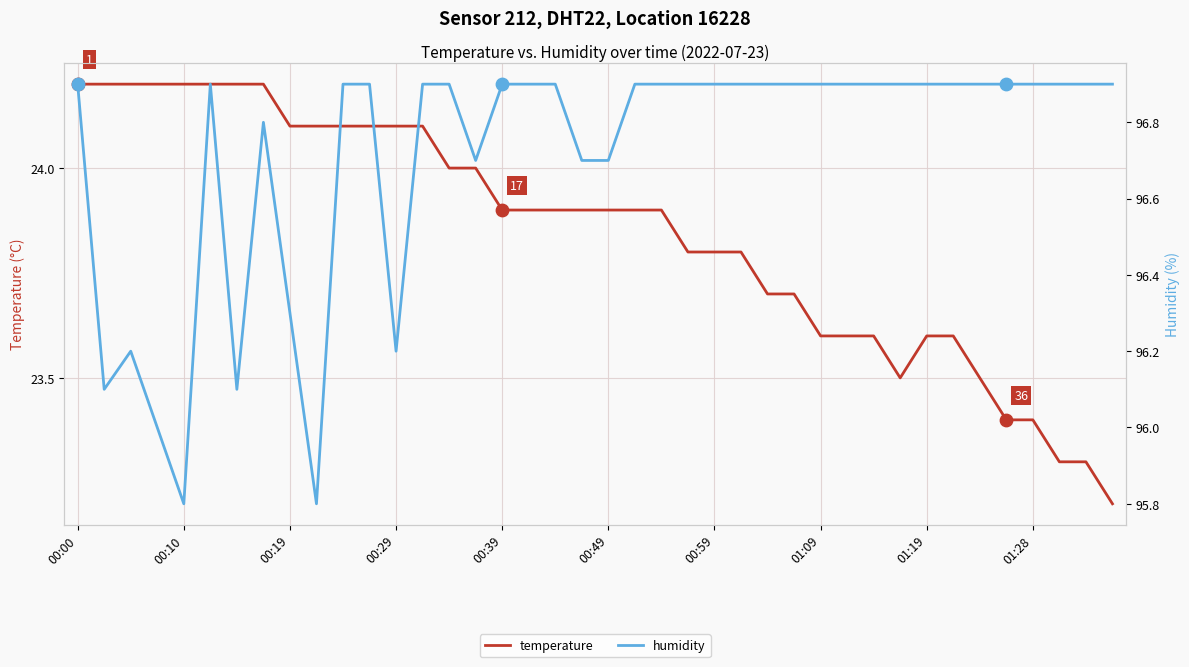

Which series reaches the maximum Y coordinate?

humidity